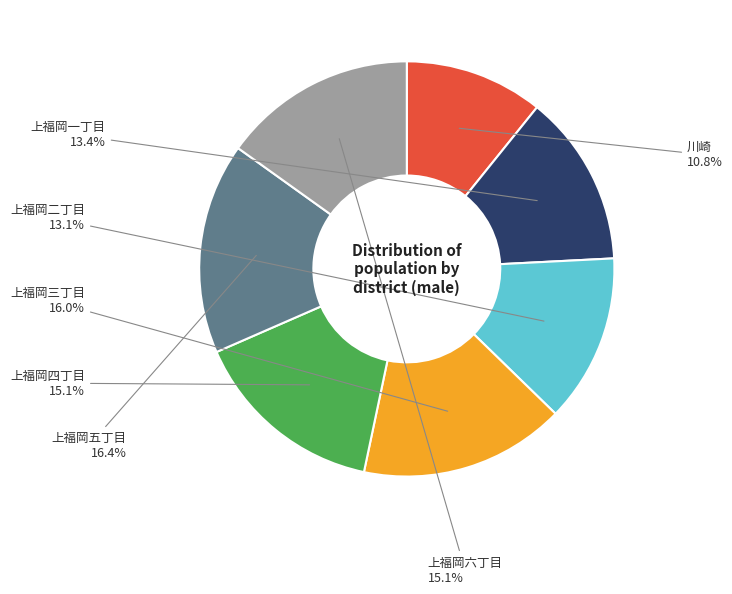

Does any single category account for the majority?

No